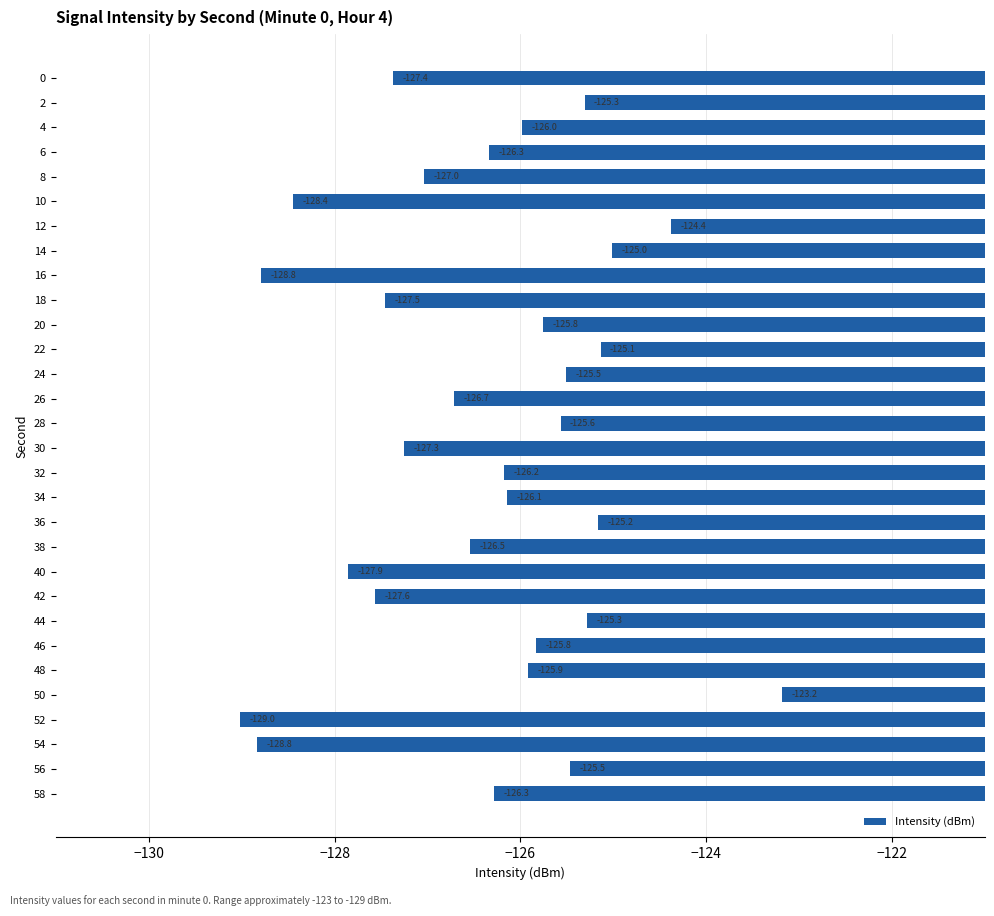

What is the value of the 20th bar from the top?

-126.5